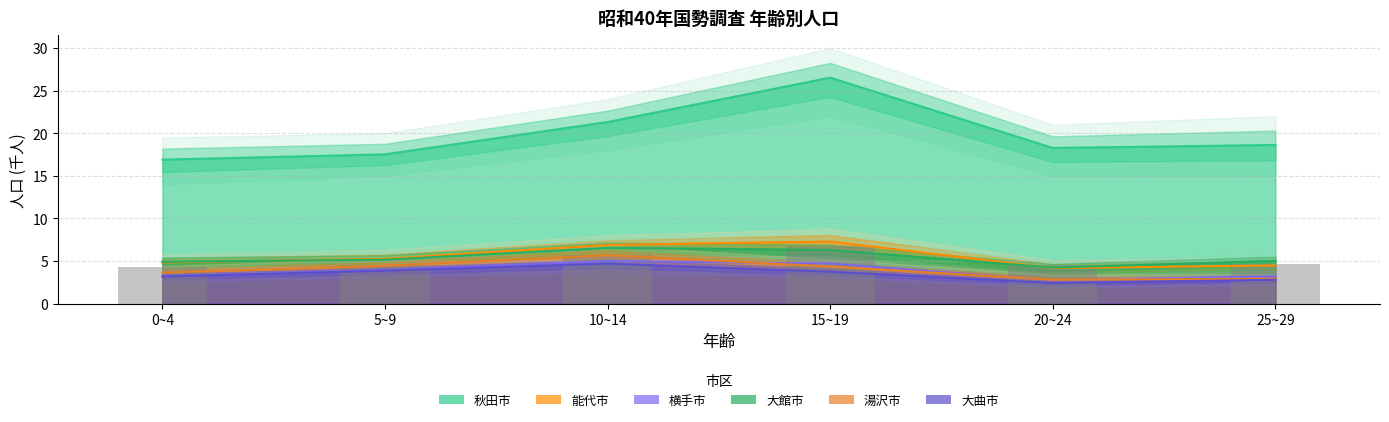

What position from the left is 5~9?

2